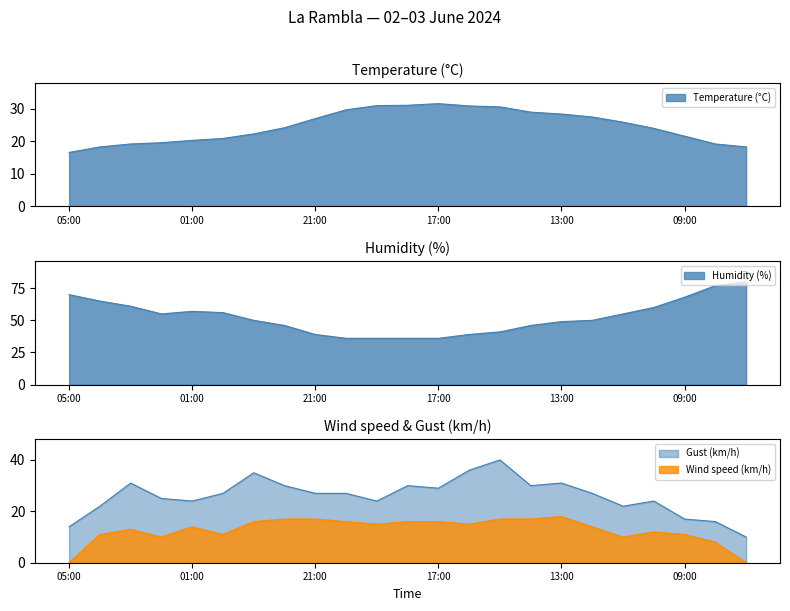

Read the Gust (km/h) value at 02:00.

25.0